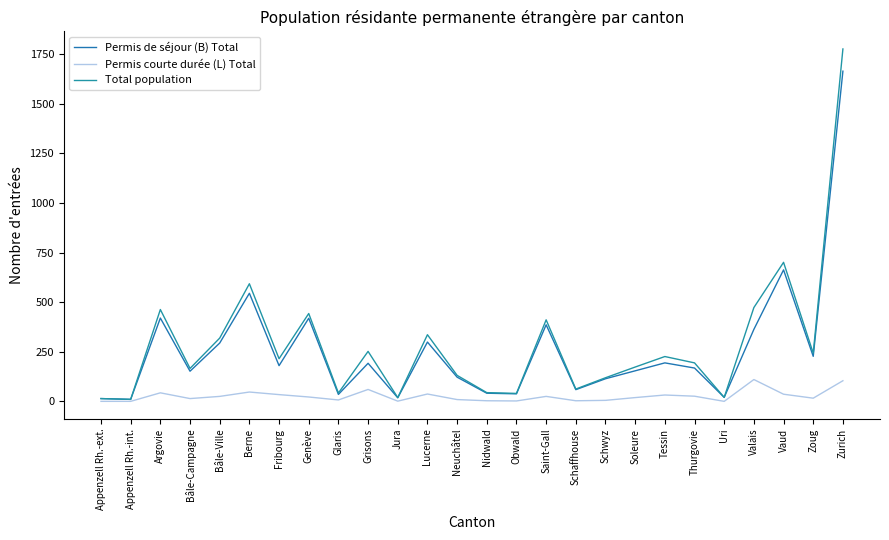

Which has a higher value, Tessin or Saint-Gall?

Saint-Gall